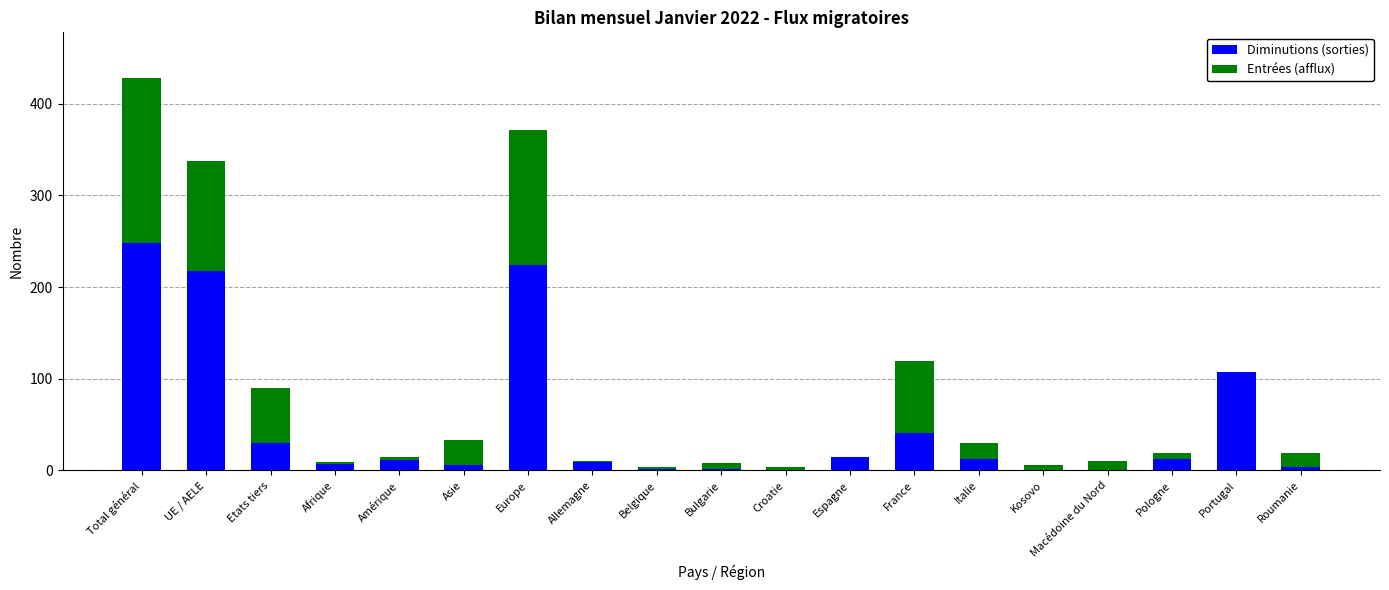

What is the maximum value for Diminutions (sorties)?

248